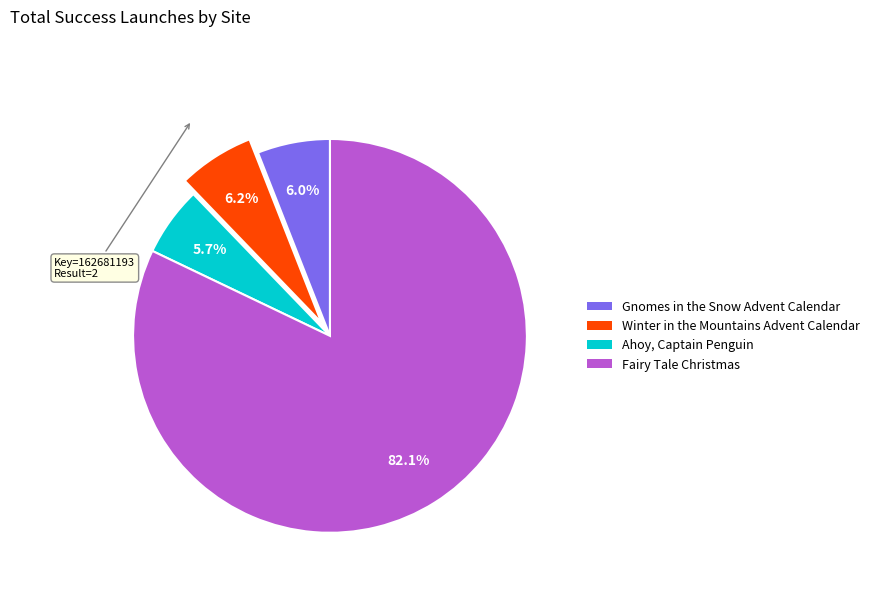

True or false: Gnomes in the Snow Advent Calendar accounts for 6% of the total.

True